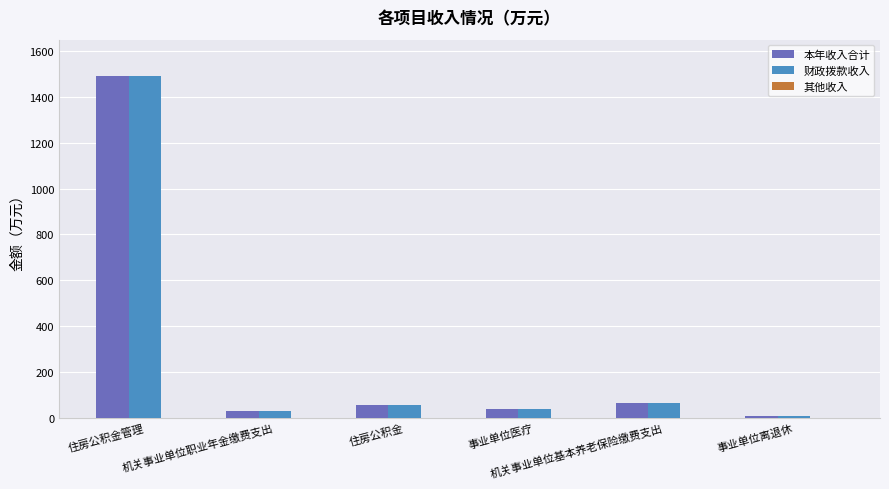

Which label corresponds to the largest value in the chart?

住房公积金管理